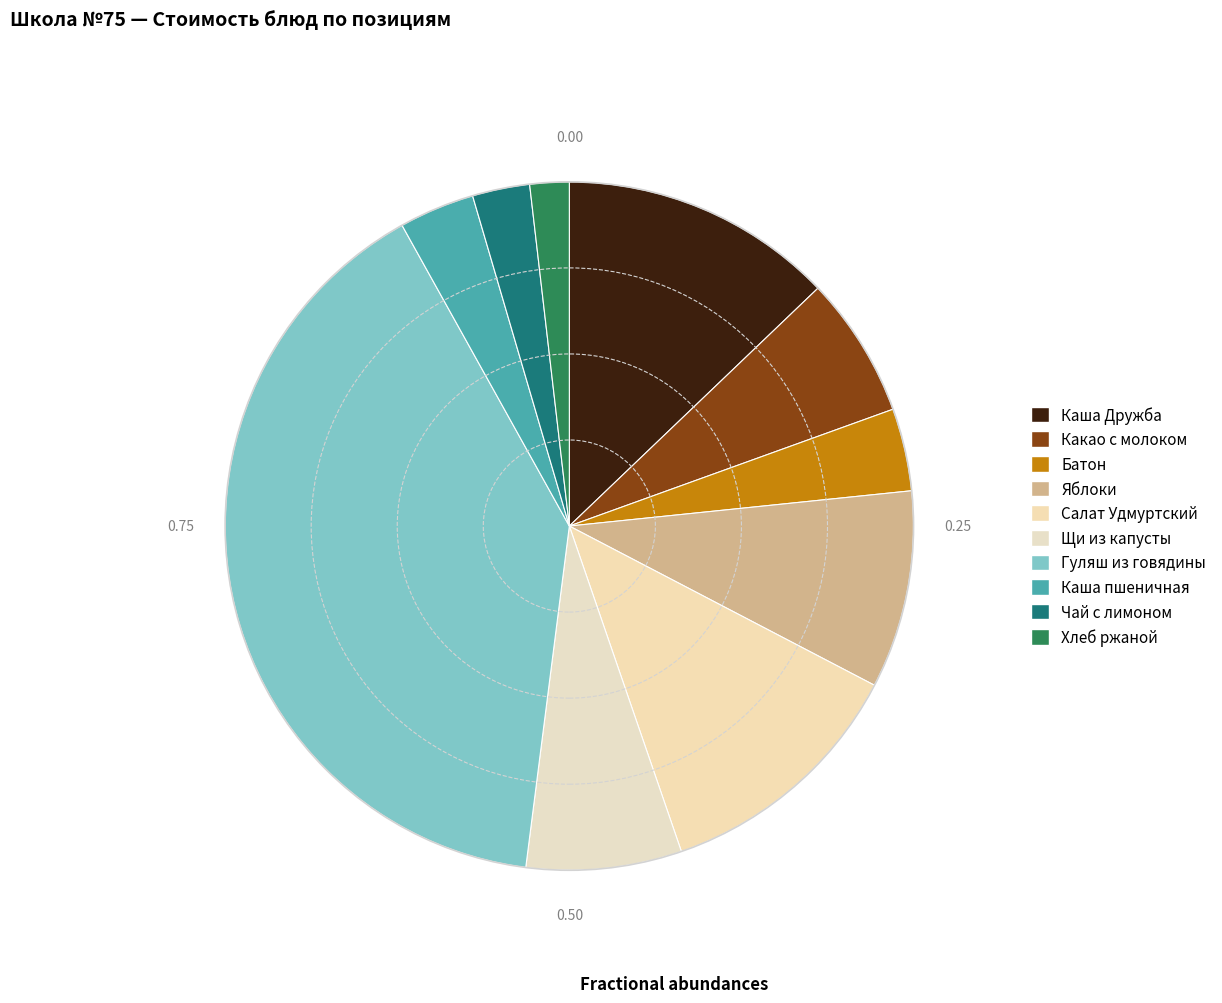

Rank the categories by value from highest to lowest.

Гуляш из говядины, Каша Дружба, Салат Удмуртский, Яблоки, Щи из капусты, Какао с молоком, Батон, Каша пшеничная, Чай с лимоном, Хлеб ржаной